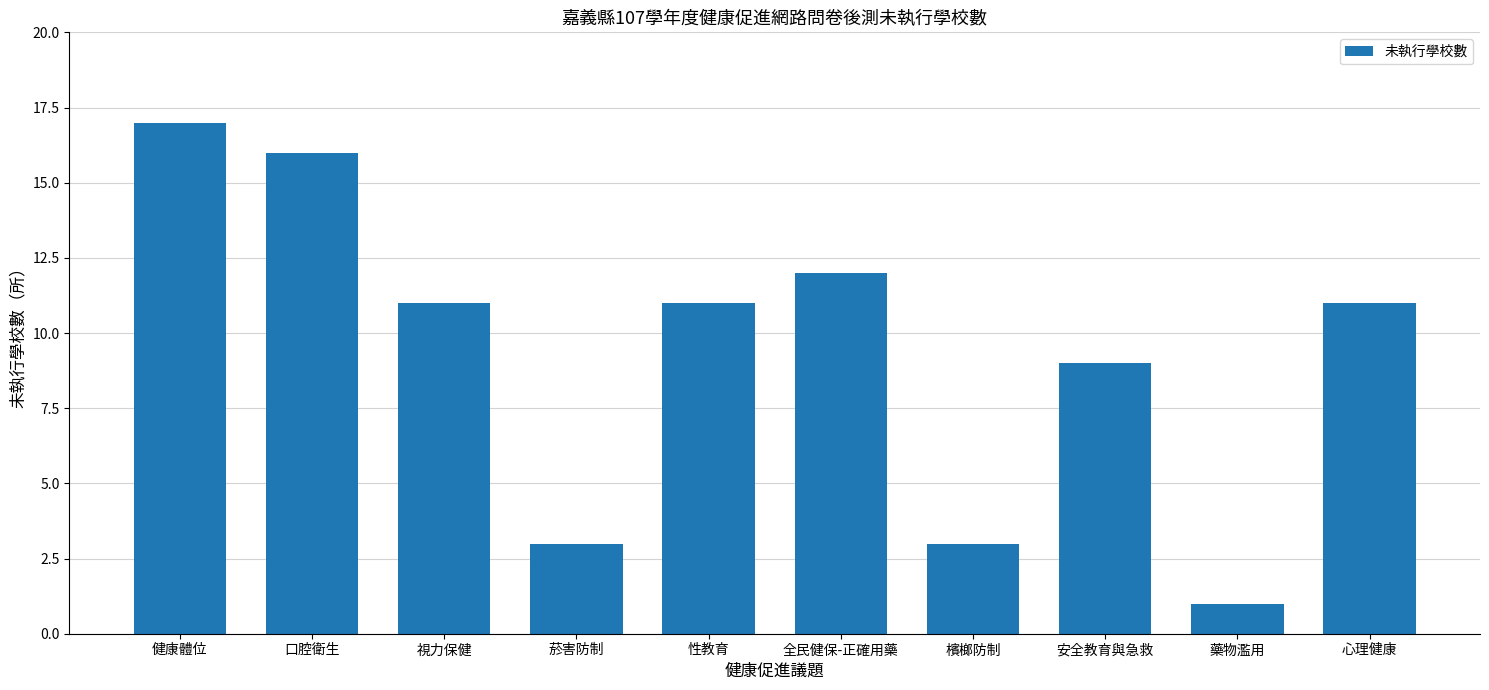

Where is the data nearest to the value 9?

安全教育與急救